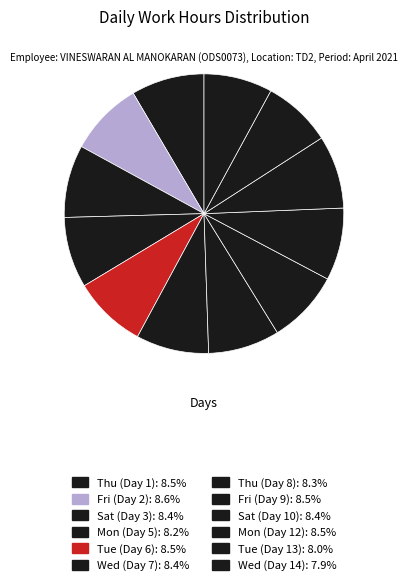

Is Sat (Day 10) the majority of the pie?

No